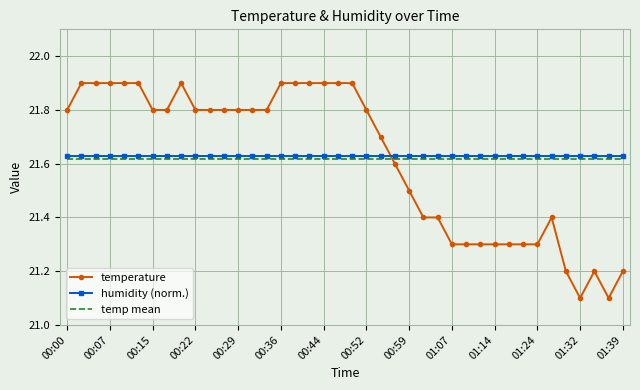

True or false: temp mean and humidity (norm.) intersect in this chart.

False